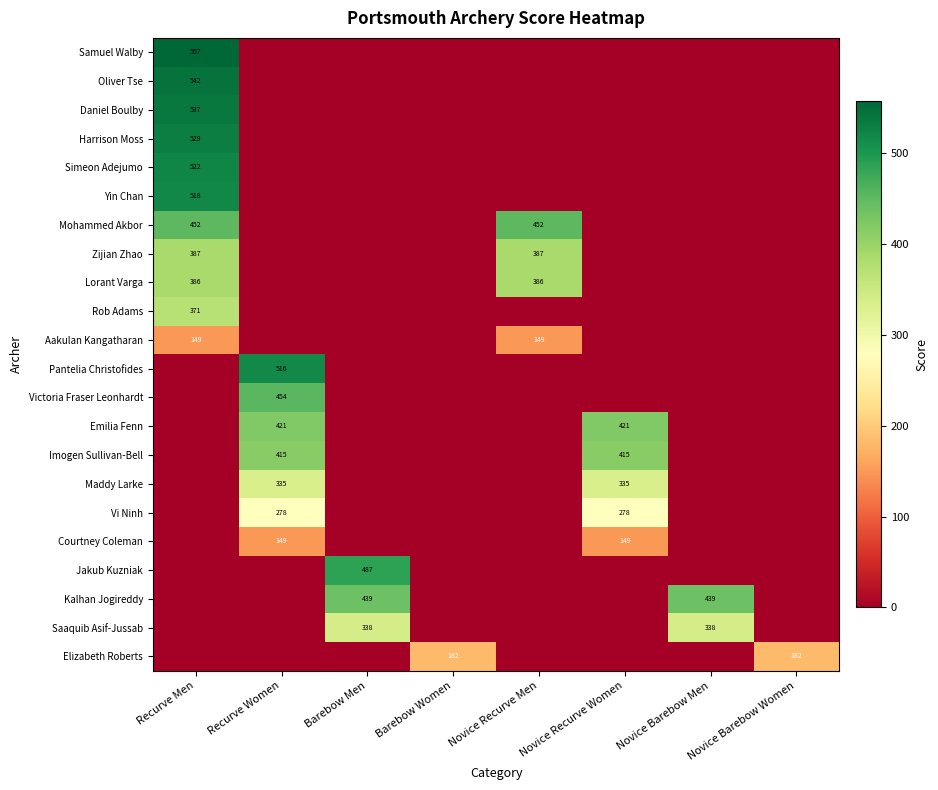

Is it true that Maddy Larke equals 233 at Recurve Women?

False